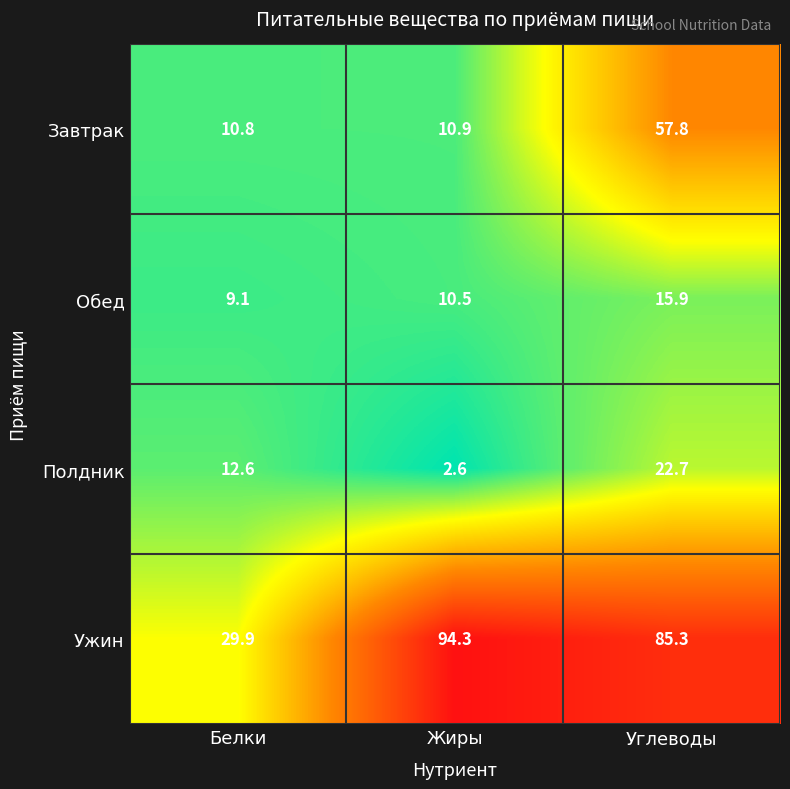

Where is Ужин nearest to the value 62?

Углеводы